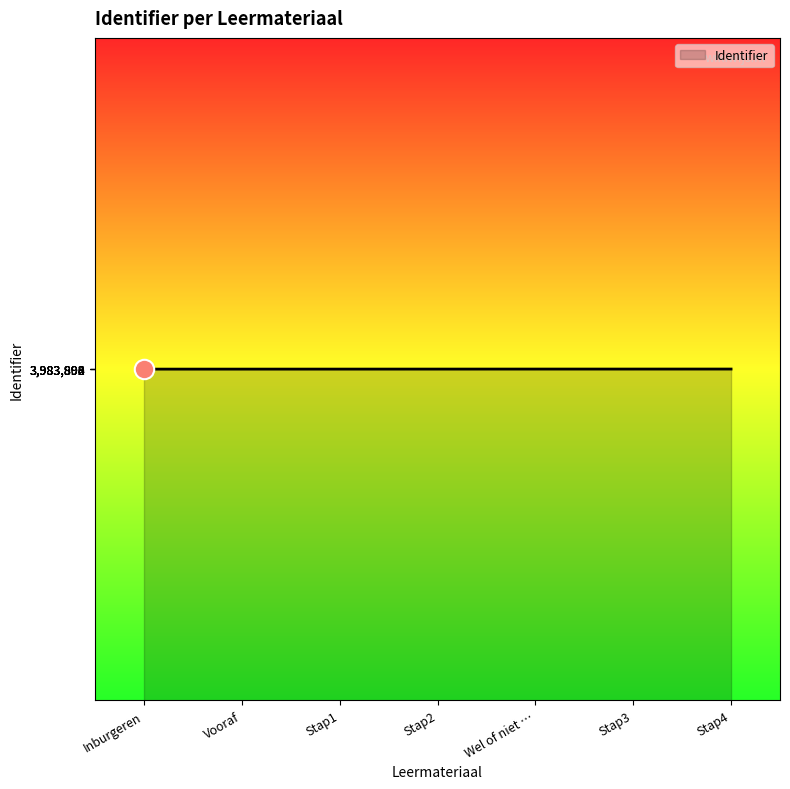

What is the smallest value displayed?

3983892